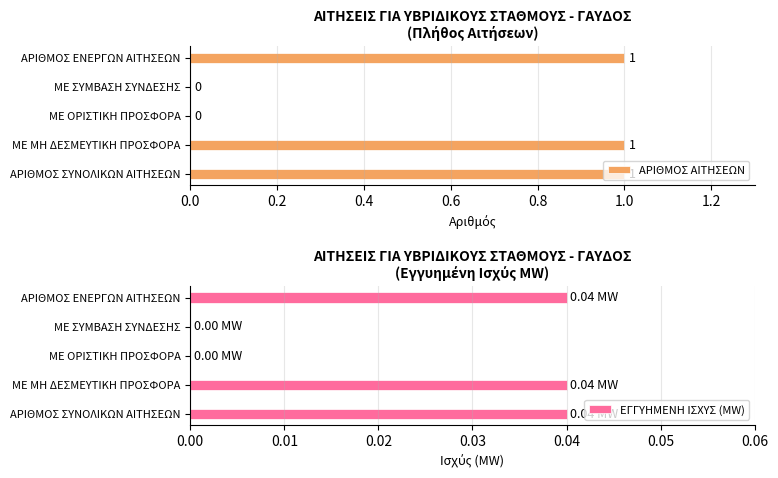

What is the average value of the ΑΡΙΘΜΟΣ ΑΙΤΗΣΕΩΝ series?

0.6